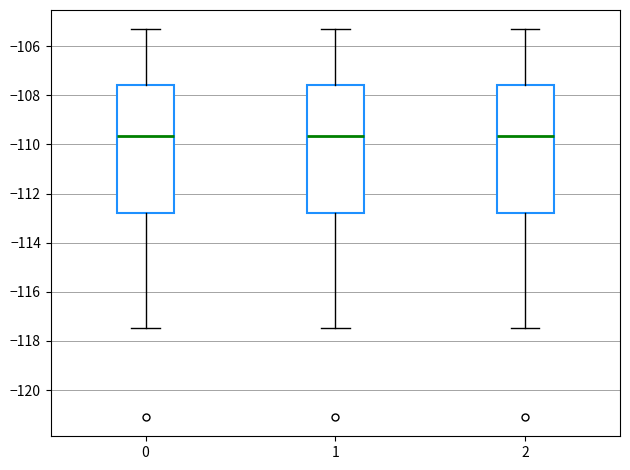

Reading left to right, transcribe this box plot: for each box, give where its median line is, the range the box spans, and where its two whiskers end, as read against the y-axis. The values are not printed on the chart, so give them approximately, as read against the axis.

0: median -109.6, box -112.8 to -107.6, whiskers -117.4 to -105.4
1: median -109.6, box -112.8 to -107.6, whiskers -117.4 to -105.4
2: median -109.6, box -112.8 to -107.6, whiskers -117.4 to -105.4